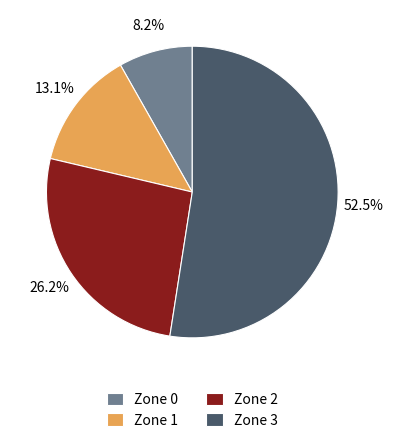

Count the number of slices in the pie.

4